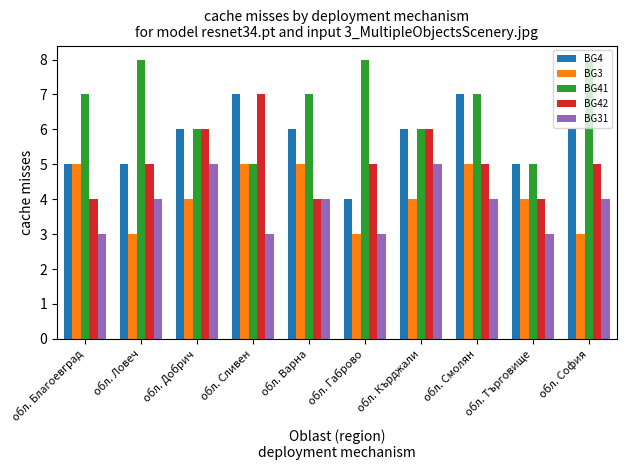

Is it true that BG31 equals 2 at обл. Благоевград?

False